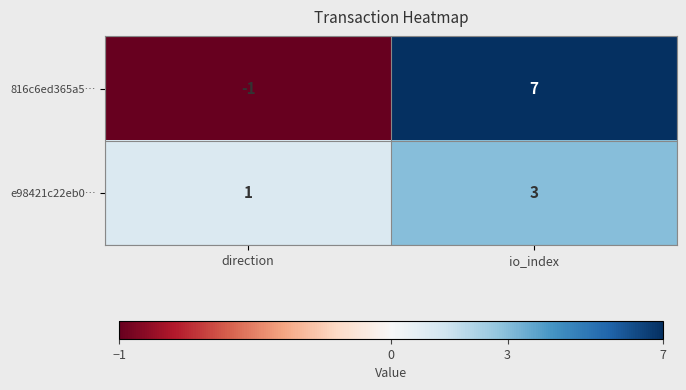

At how many categories does at least one series exceed 3?

1